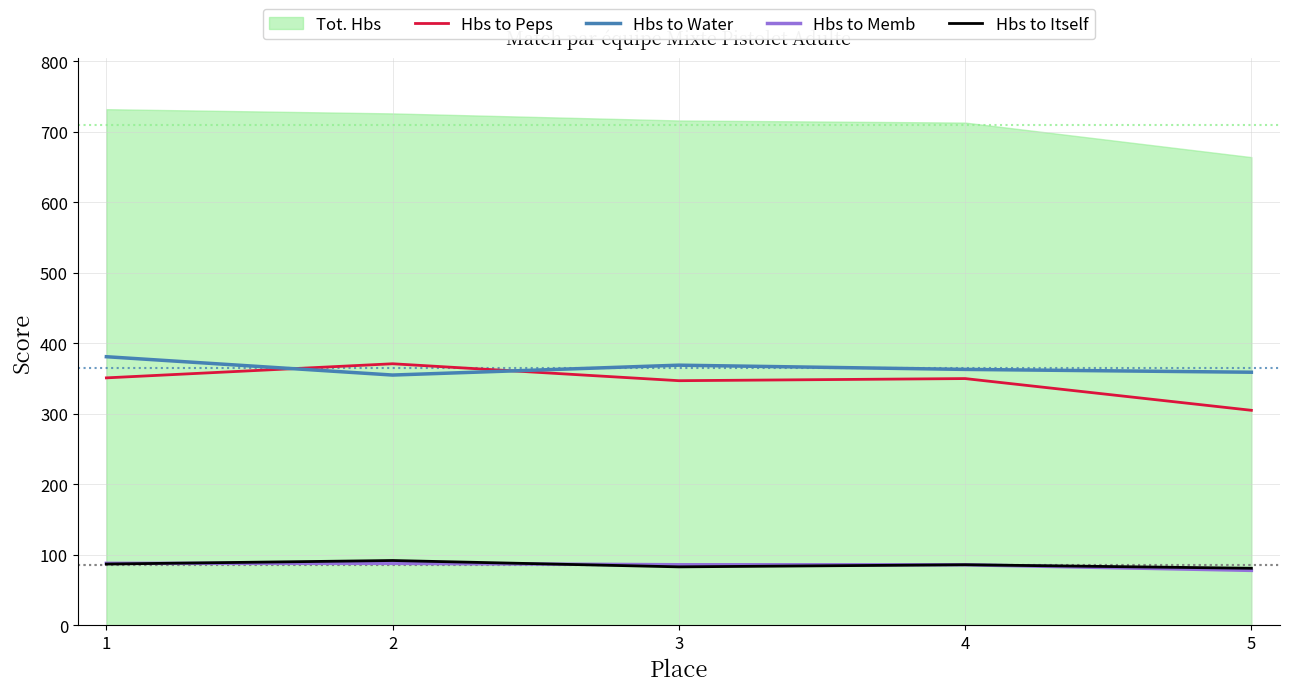

Which series has the largest range (max minus min)?

Hbs to Peps